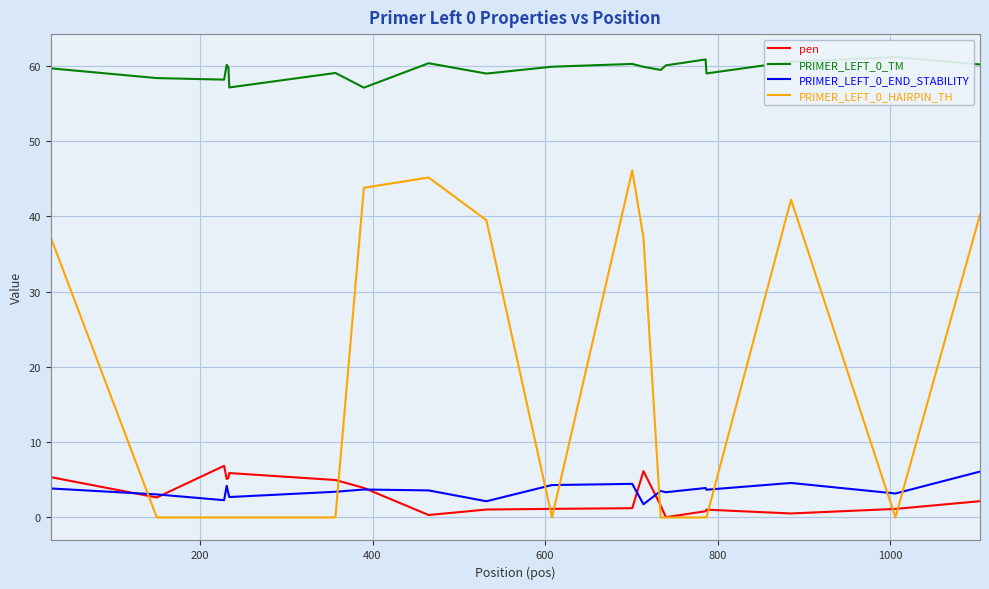

What is the maximum value for pen?

6.9